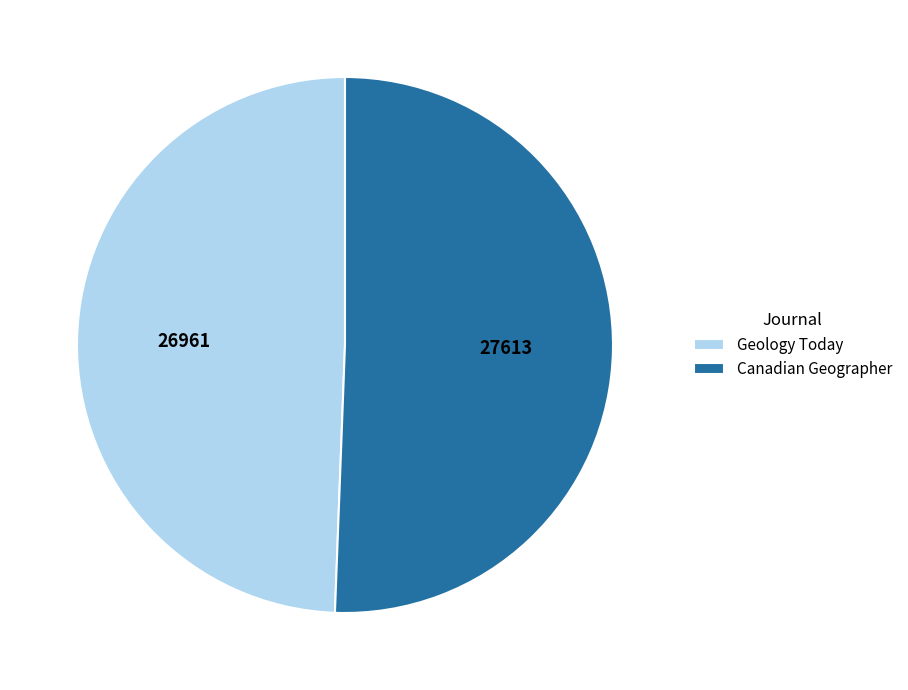

Between Canadian Geographer and Geology Today, which is larger?

Canadian Geographer